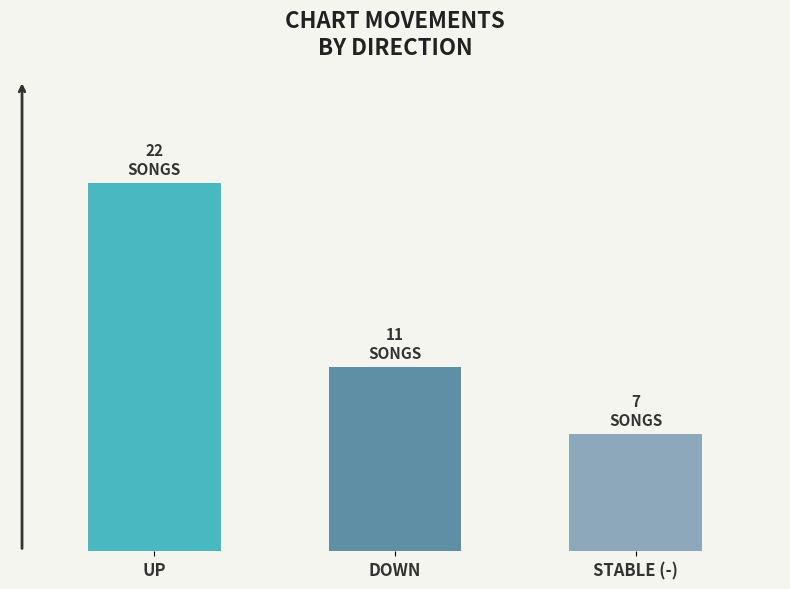

Are the bars horizontal?

No